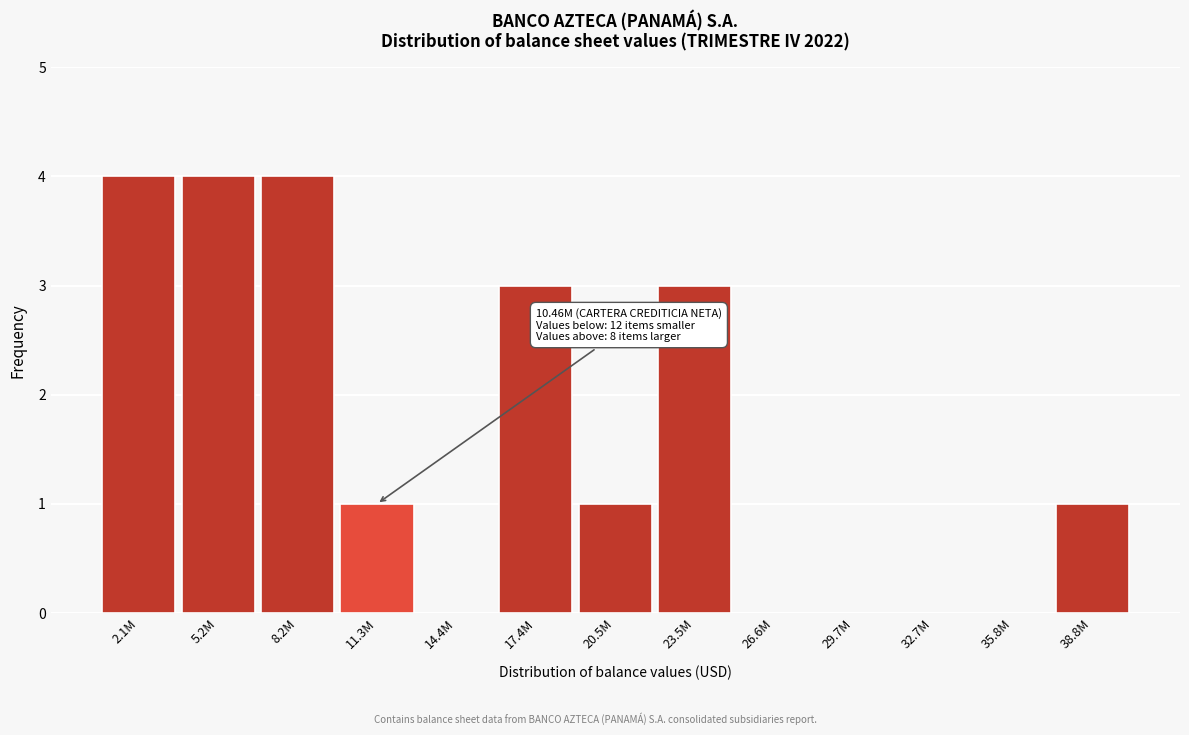

Reading right to left, what are all the values shown in this chart?

38.8M=1	35.8M=0	32.7M=0	29.7M=0	26.6M=0	23.5M=3	20.5M=1	17.4M=3	14.4M=0	11.3M=1	8.2M=4	5.2M=4	2.1M=4